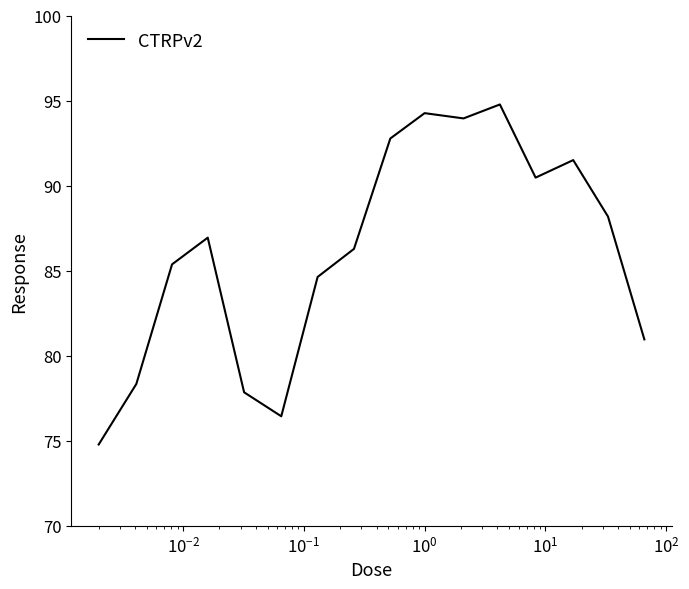

What is the minimum value shown in the chart?

74.8